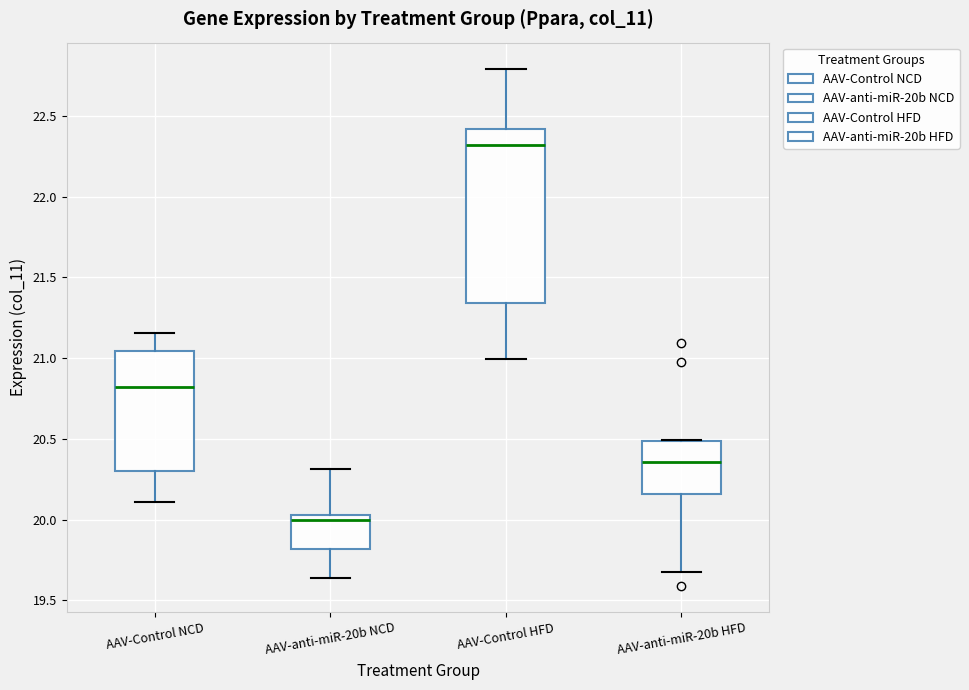

Reading left to right, transcribe this box plot: for each box, give where its median line is, the range the box spans, and where its two whiskers end, as read against the y-axis. The values are not printed on the chart, so give them approximately, as read against the axis.

AAV-Control NCD: median 20.80, box 20.30 to 21.05, whiskers 20.10 to 21.15
AAV-anti-miR-20b NCD: median 20.00, box 19.80 to 20.05, whiskers 19.65 to 20.30
AAV-Control HFD: median 22.30, box 21.35 to 22.40, whiskers 21.00 to 22.80
AAV-anti-miR-20b HFD: median 20.35, box 20.15 to 20.50, whiskers 19.70 to 20.50